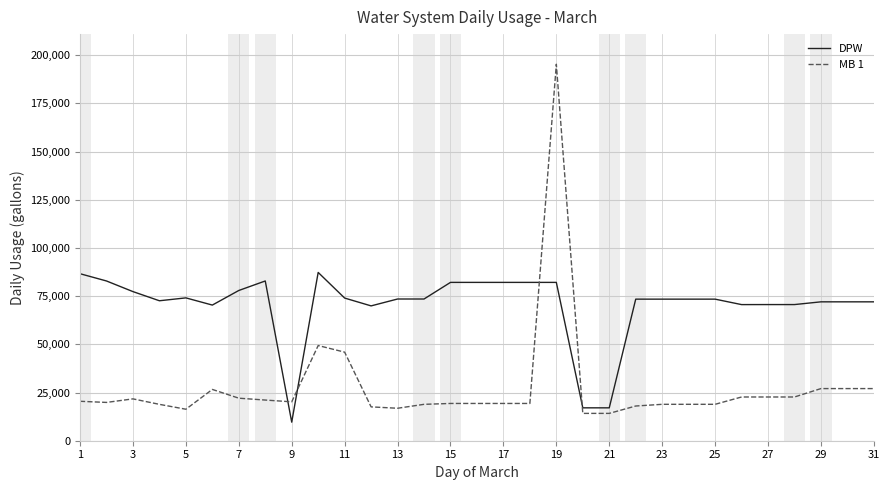

Rank the series by their average value, from lowest to highest.

MB 1, DPW